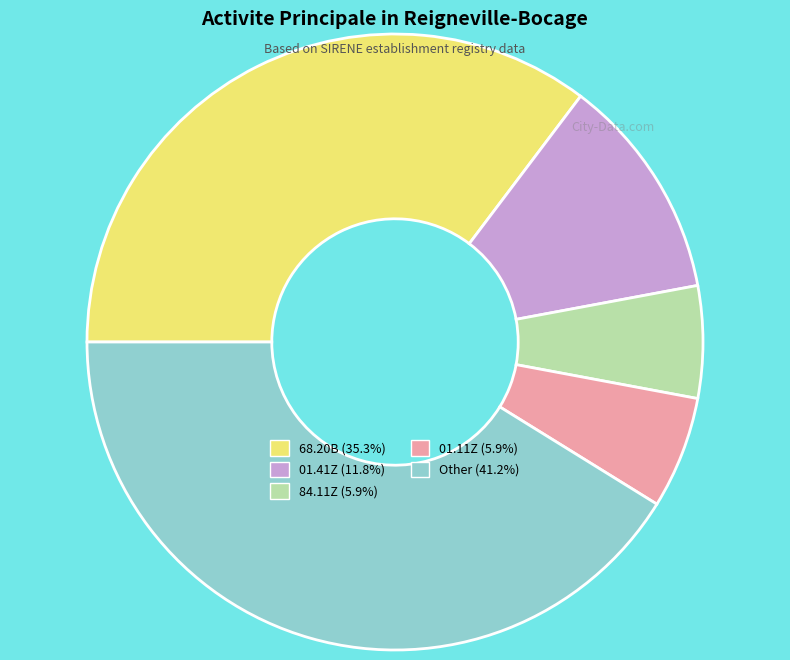

Does any single category account for the majority?

No